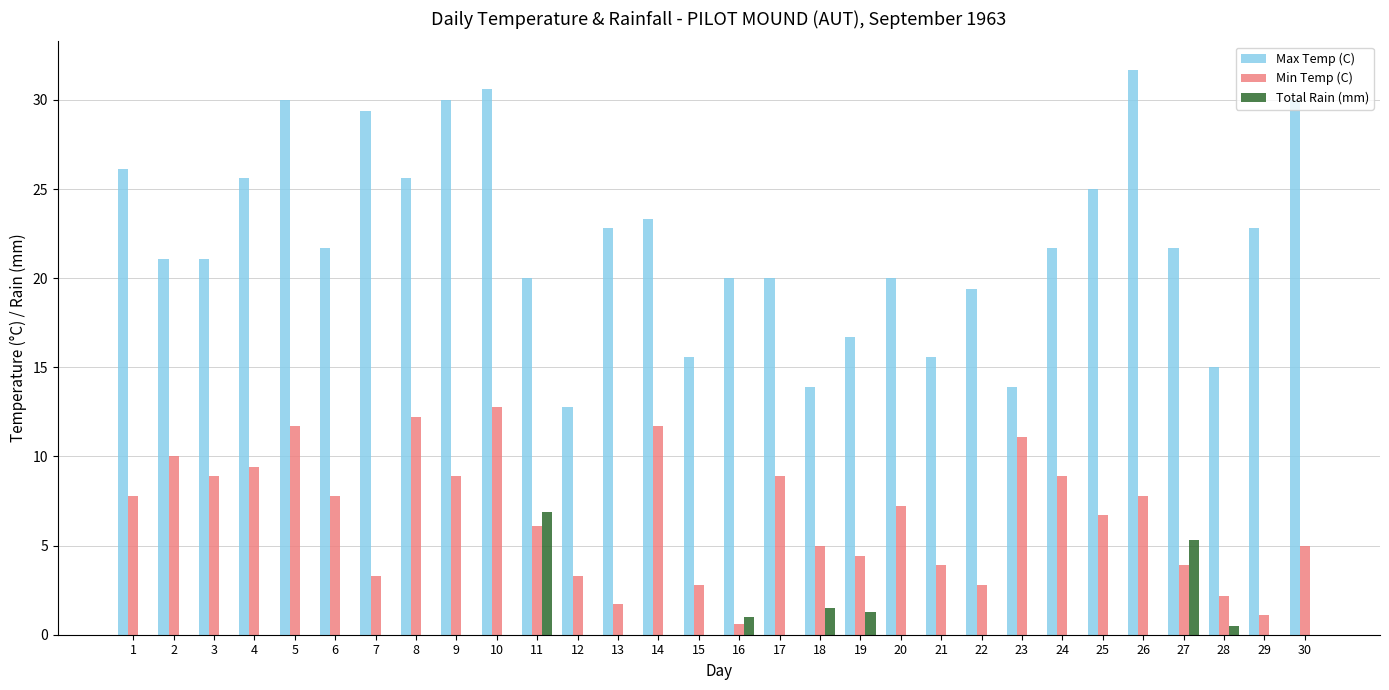

Which series changed the most between 12 and 21?

Max Temp (C)